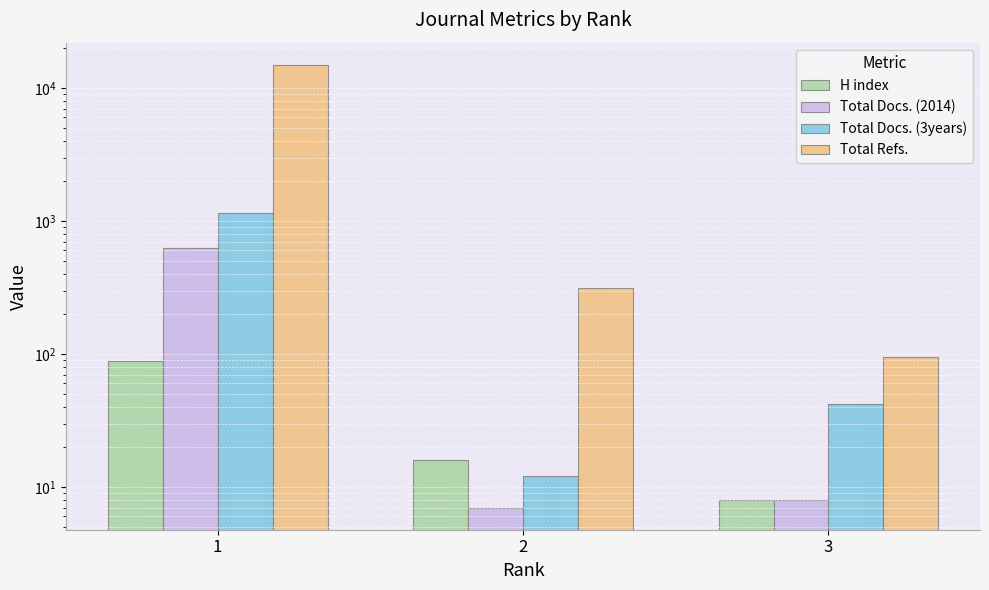

What is the highest value of the Total Refs. series?

14935